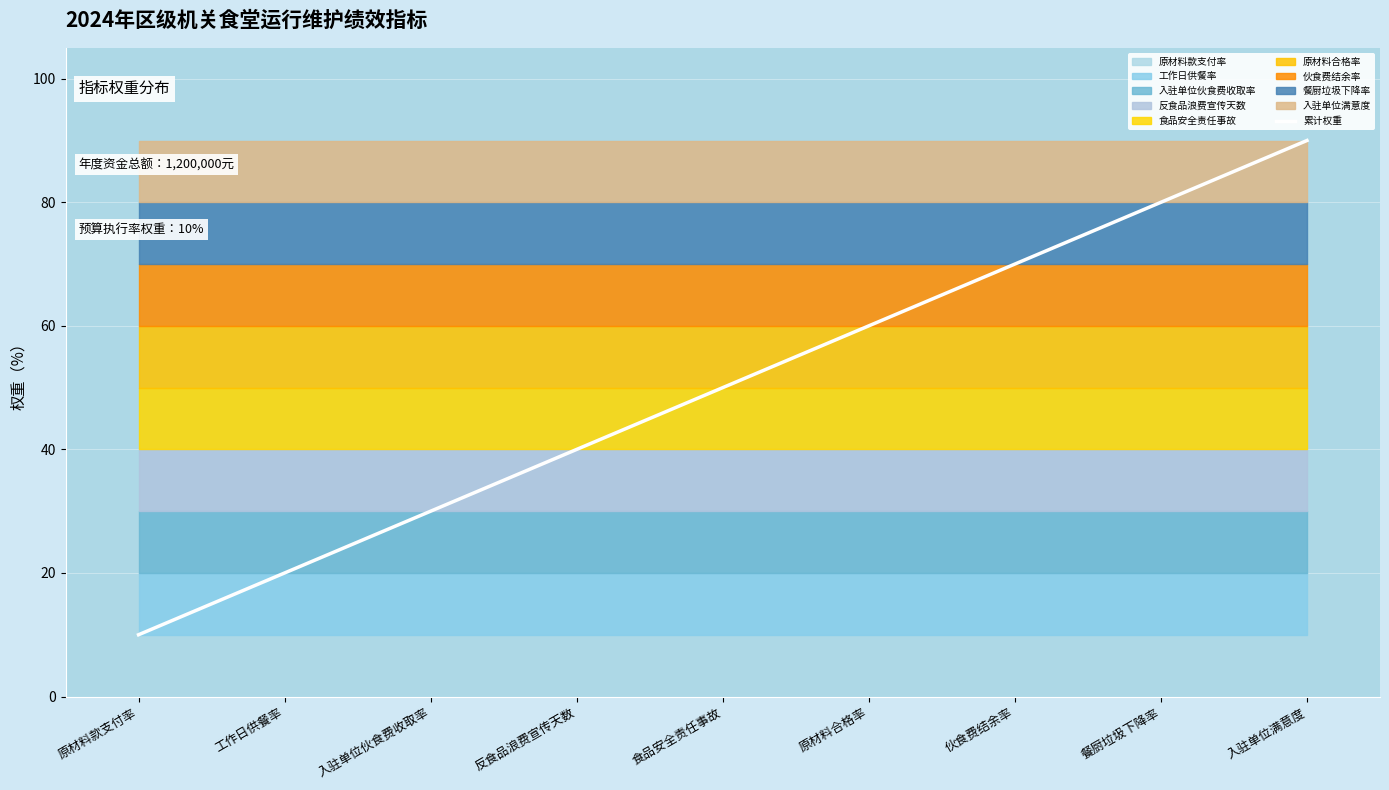

How many data points are less than 50?

4